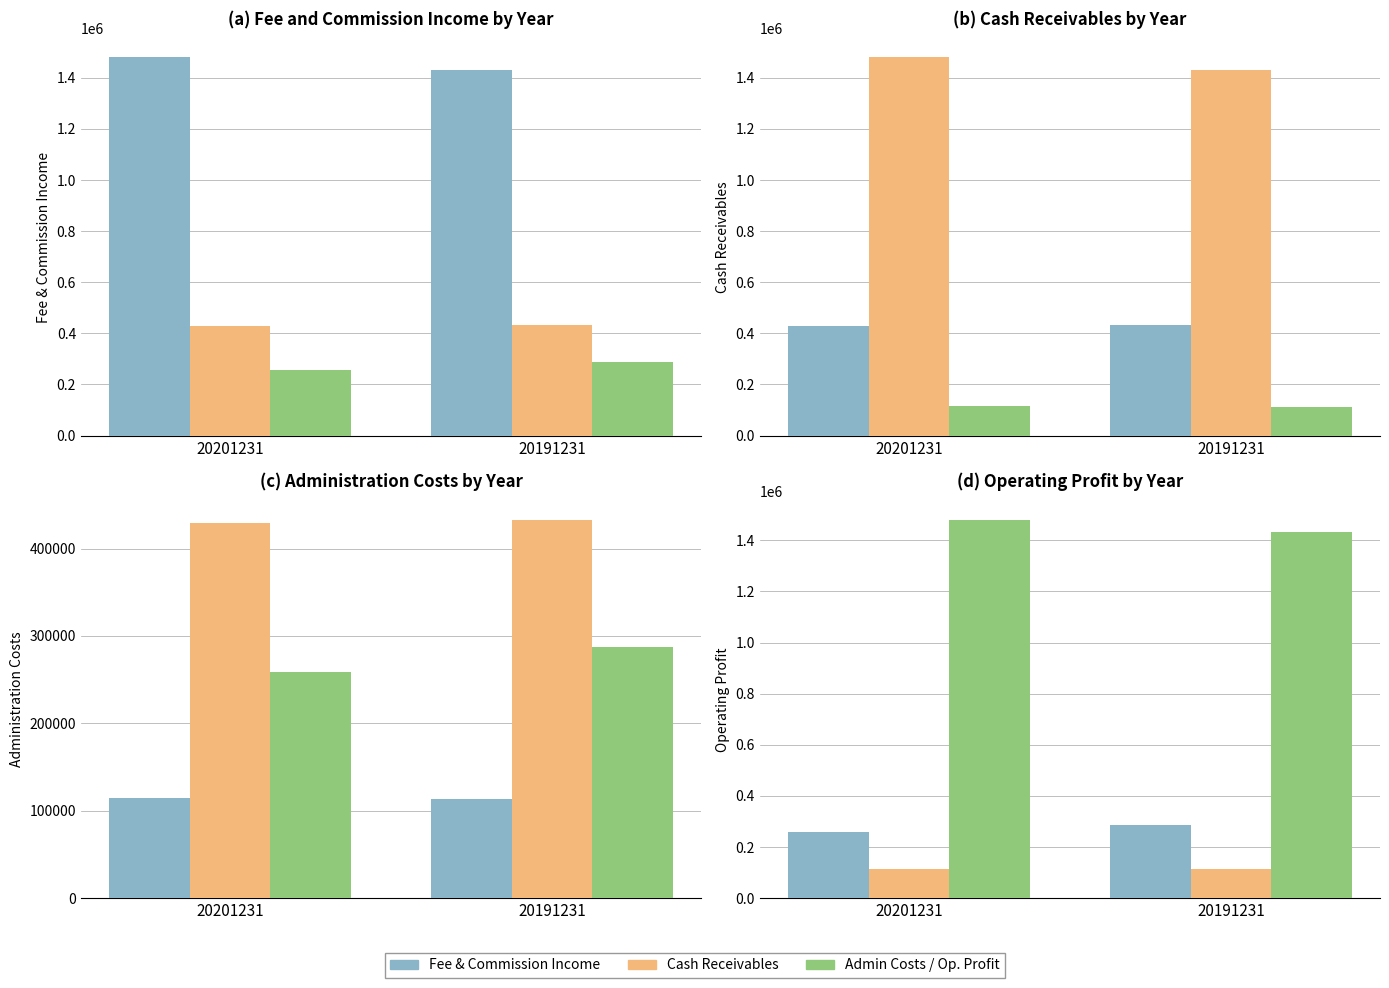

Where is Cash Receivables nearest to the value 431077?

20201231